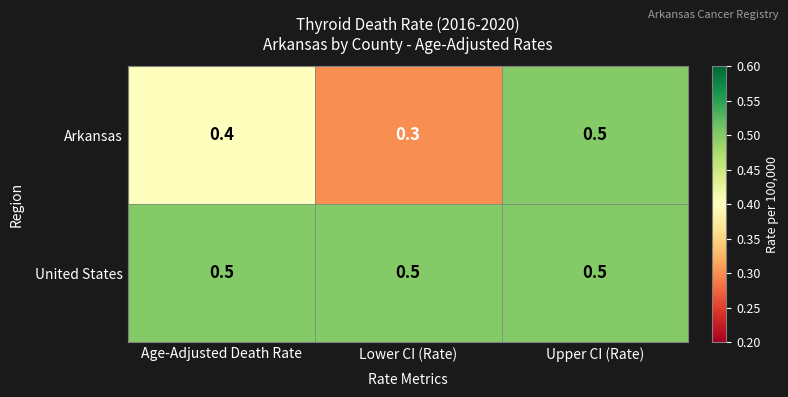

What is the approximate value of Arkansas at Upper CI (Rate)?

0.5